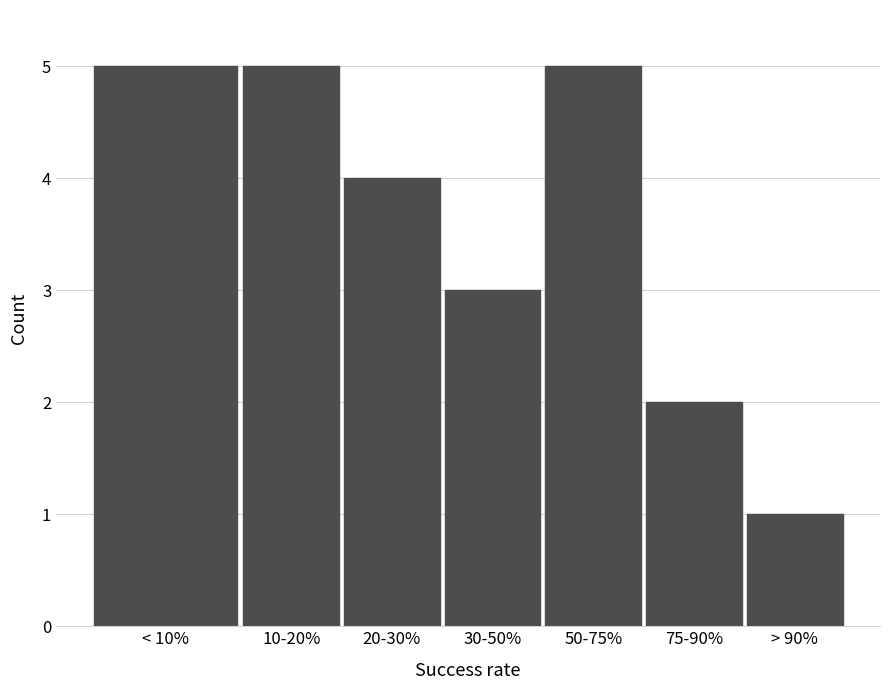

Reading left to right, transcribe all the data shown in this chart.

5	5	4	3	5	2	1